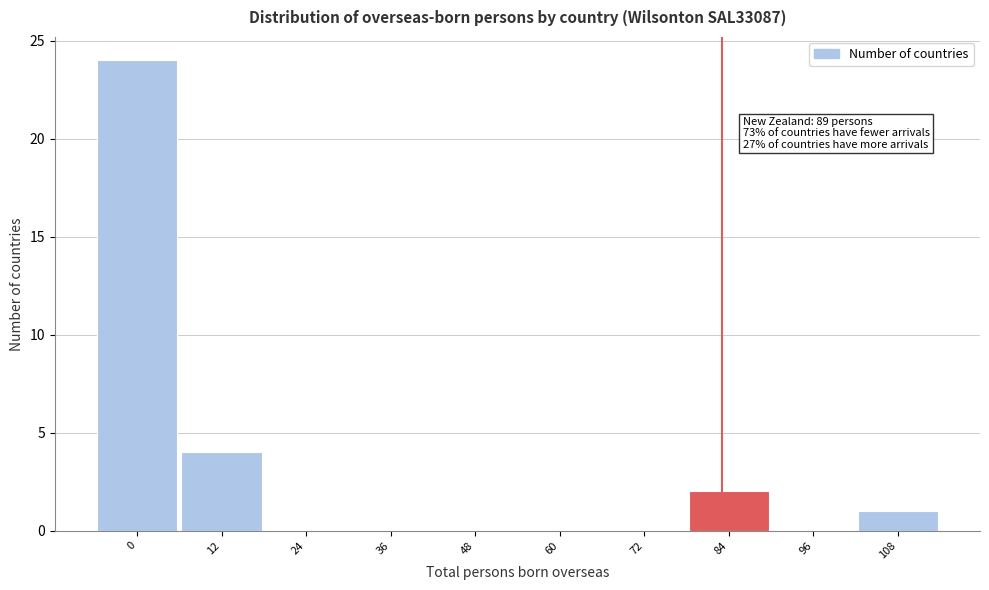

Reading left to right, transcribe all the data shown in this chart.

0=24	12=4	24=0	36=0	48=0	60=0	72=0	84=2	96=0	108=1